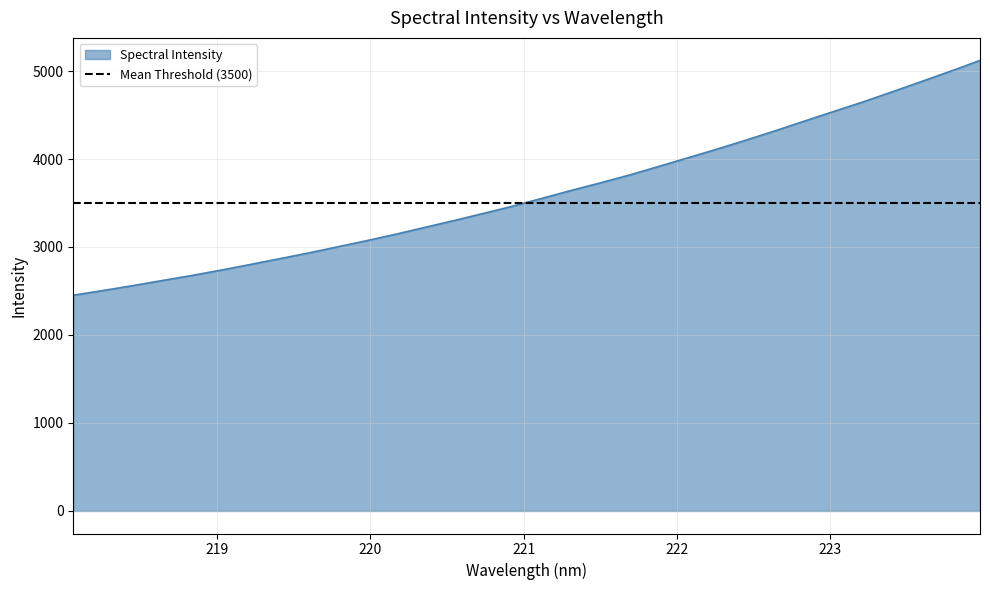

Which has a higher value, 219.7801 or 223.0264?

223.0264